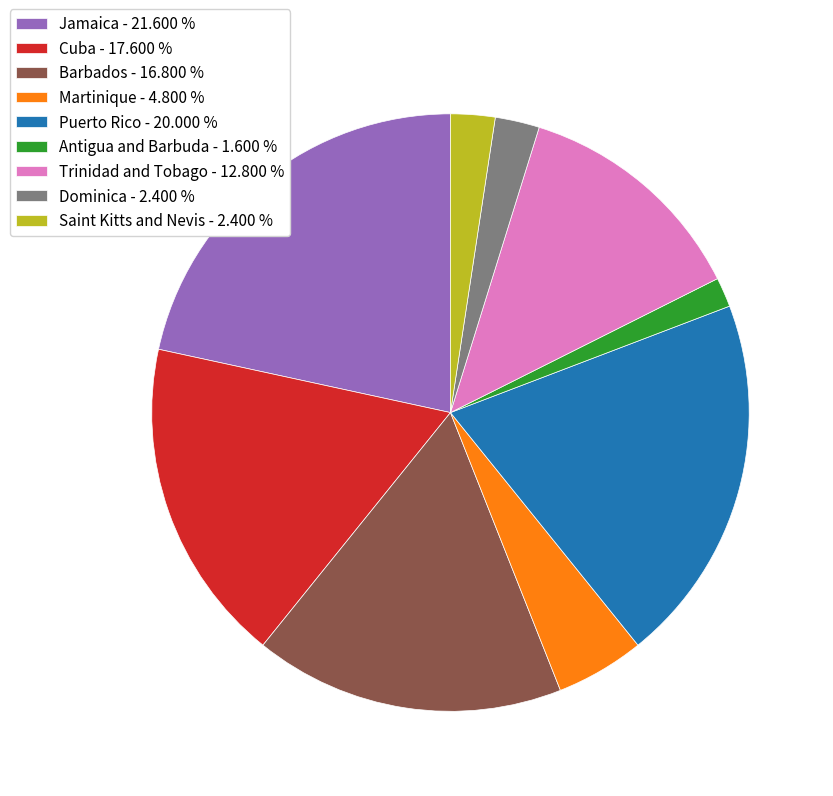

The Puerto Rico slice represents 20% of the pie. True or false?

True